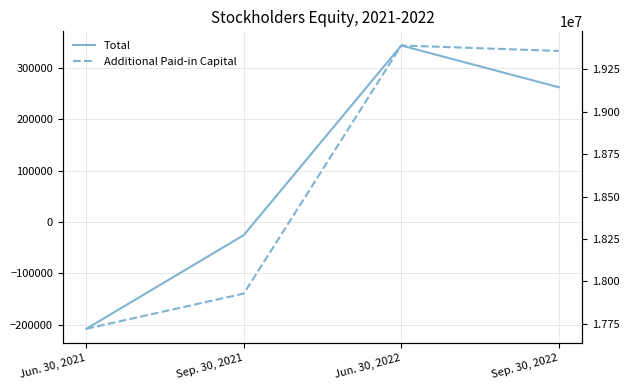

Rank the categories by Additional Paid-in Capital value from lowest to highest.

Jun. 30, 2021, Sep. 30, 2021, Sep. 30, 2022, Jun. 30, 2022